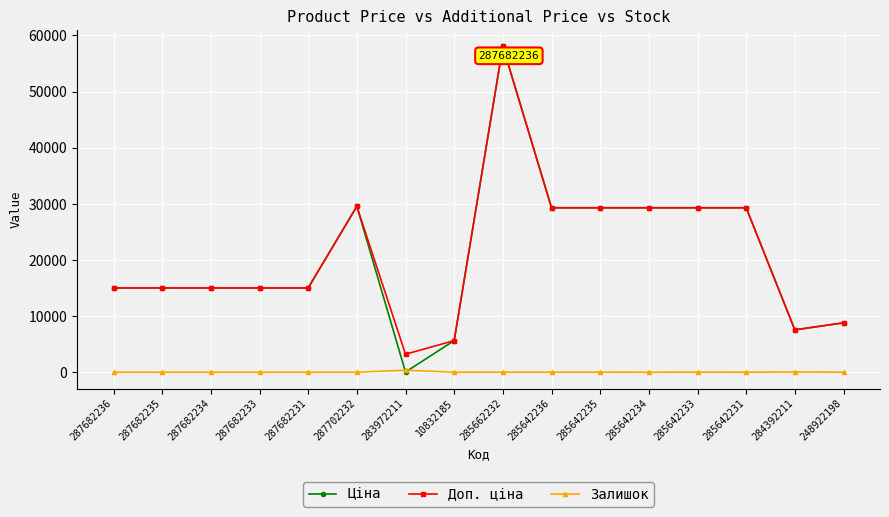

What position from the right is 287702232?

11